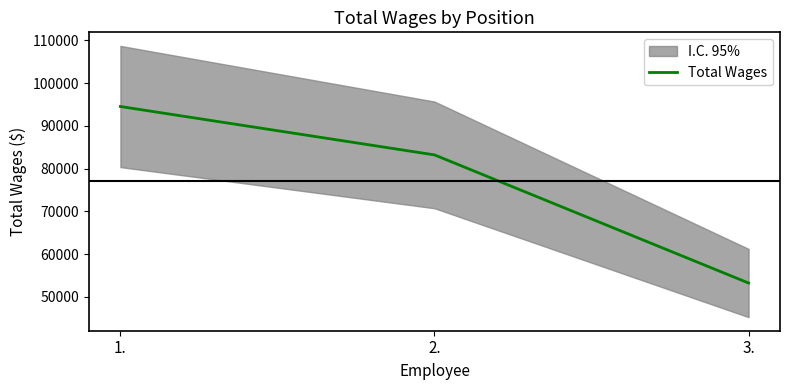

At which label does the data first exceed 83210?

1.